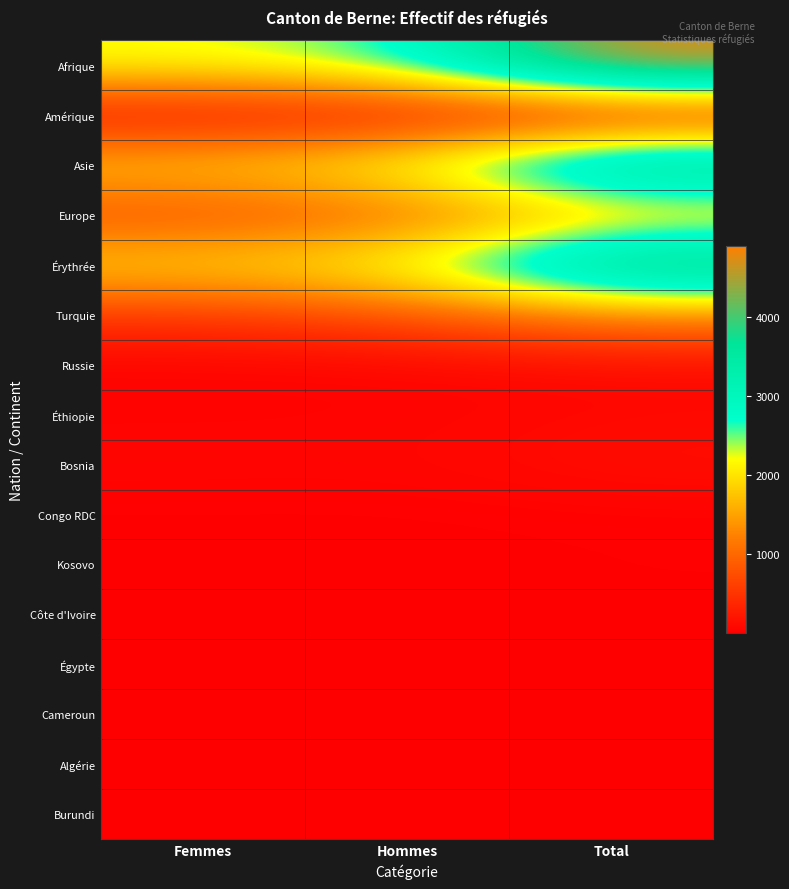

Which series has the largest total across all categories?

Afrique